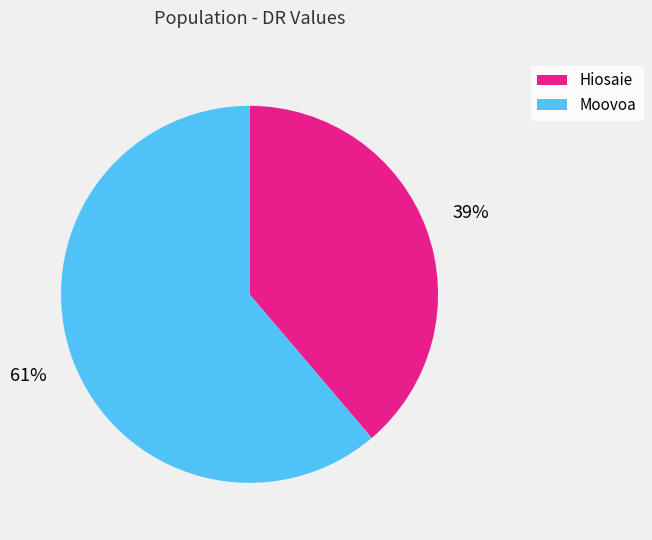

Is there any slice that represents more than half of the pie?

Yes